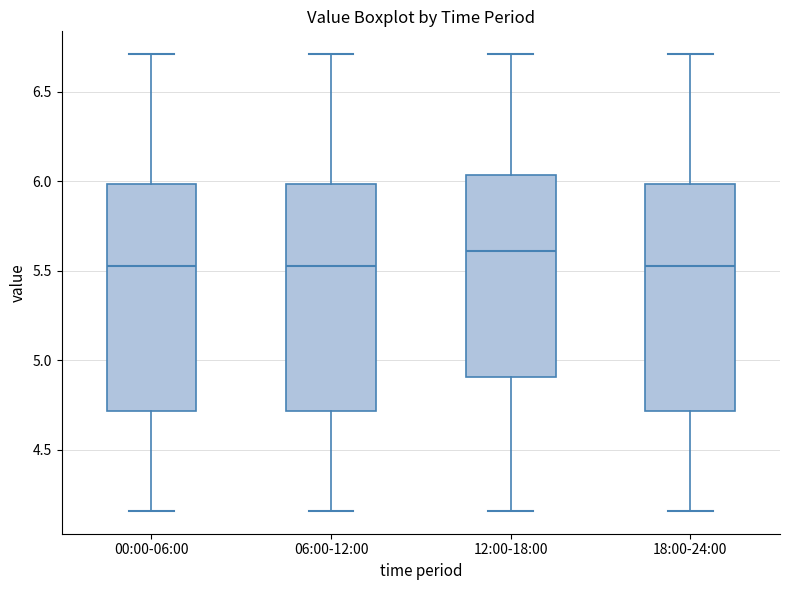

Reading left to right, read every box against the y-axis: the position of its median line, the range the box covers, and the ends of its whiskers. The values are not printed on the chart, so give them approximately, as read against the axis.

00:00-06:00: median 5.55, box 4.70 to 6.00, whiskers 4.15 to 6.70
06:00-12:00: median 5.55, box 4.70 to 6.00, whiskers 4.15 to 6.70
12:00-18:00: median 5.60, box 4.90 to 6.05, whiskers 4.15 to 6.70
18:00-24:00: median 5.55, box 4.70 to 6.00, whiskers 4.15 to 6.70